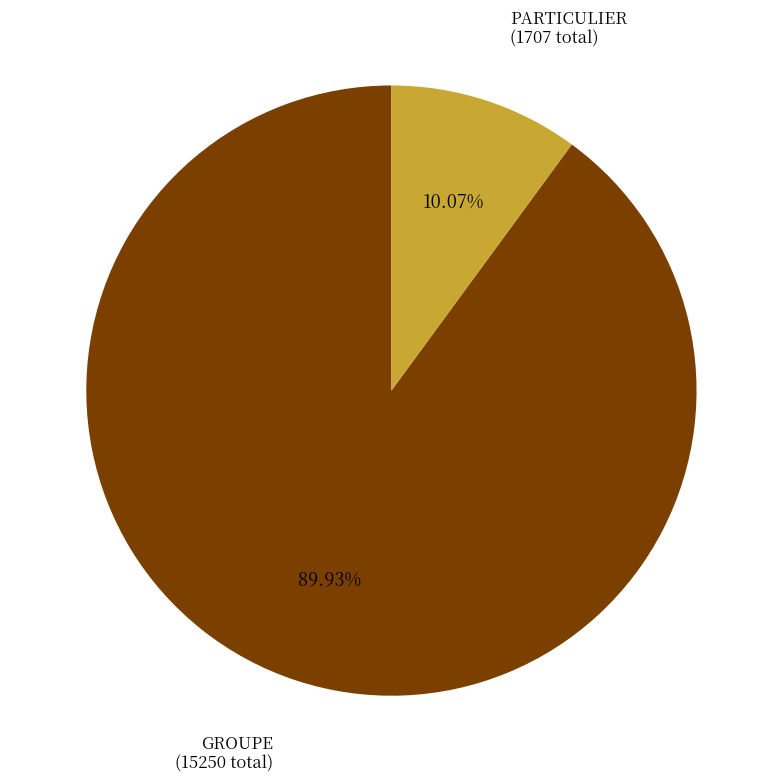

Is there a majority slice in this chart?

Yes